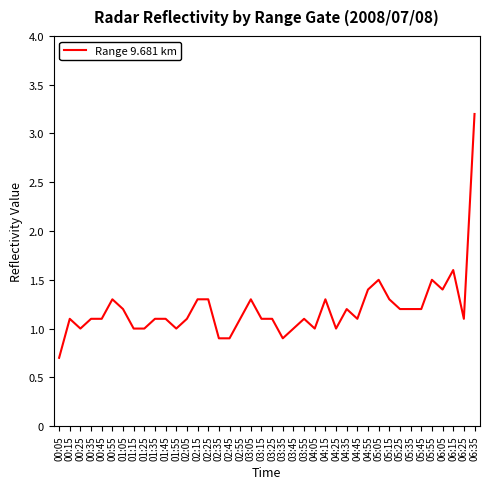

Count the number of categories in the chart.

40